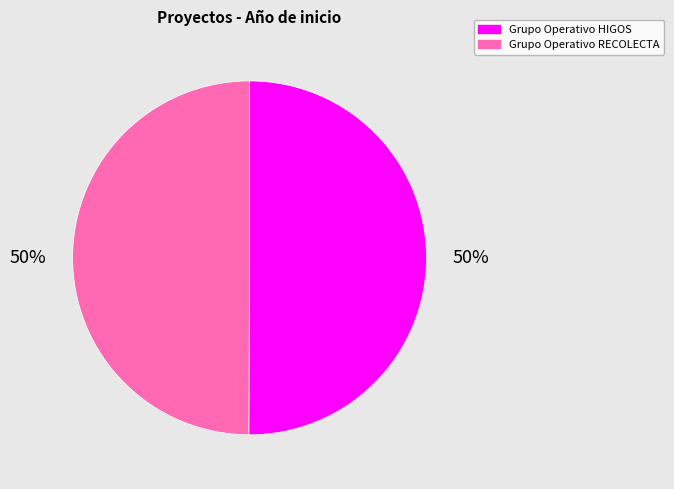

The Grupo Operativo HIGOS slice represents 42% of the pie. True or false?

False